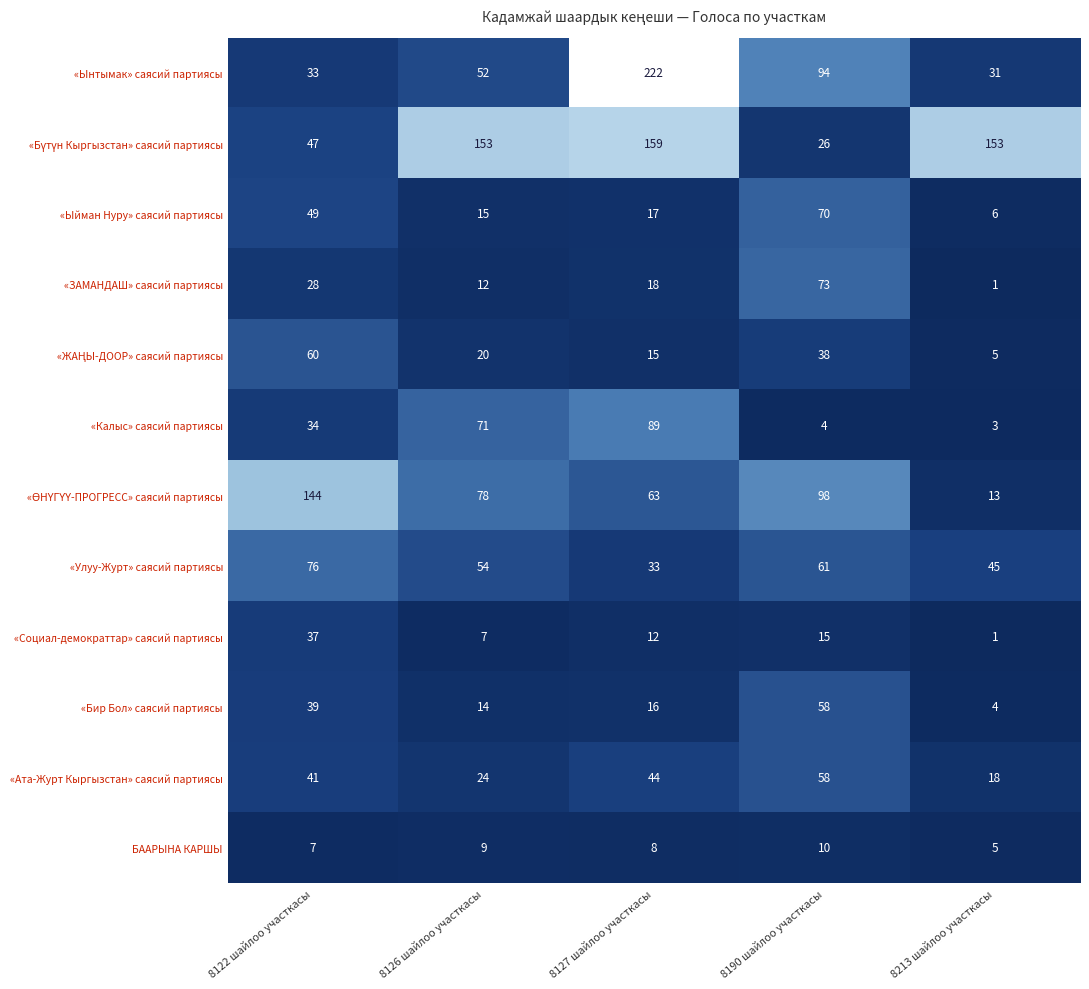

How many values in the «Ынтымак» саясий партиясы series are below 52?

2